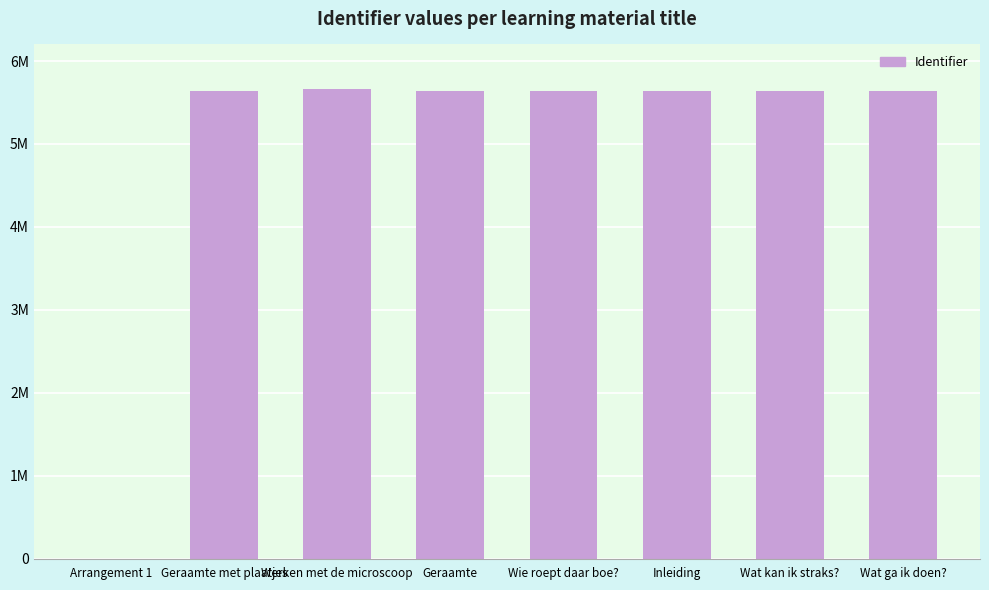

Are the bars horizontal?

No